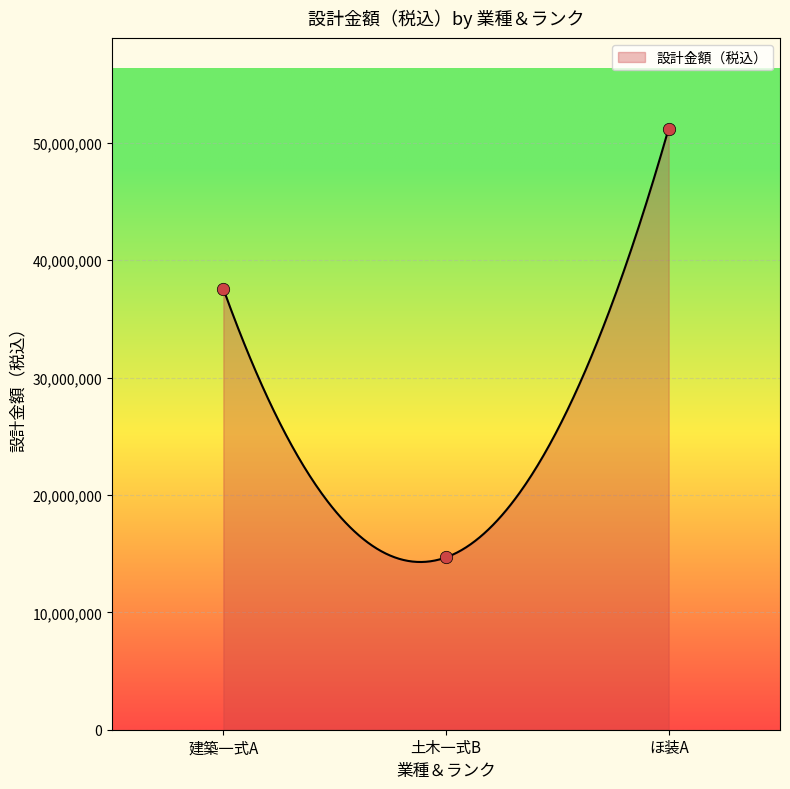

Between 土木一式B and ほ装A, which is larger?

ほ装A